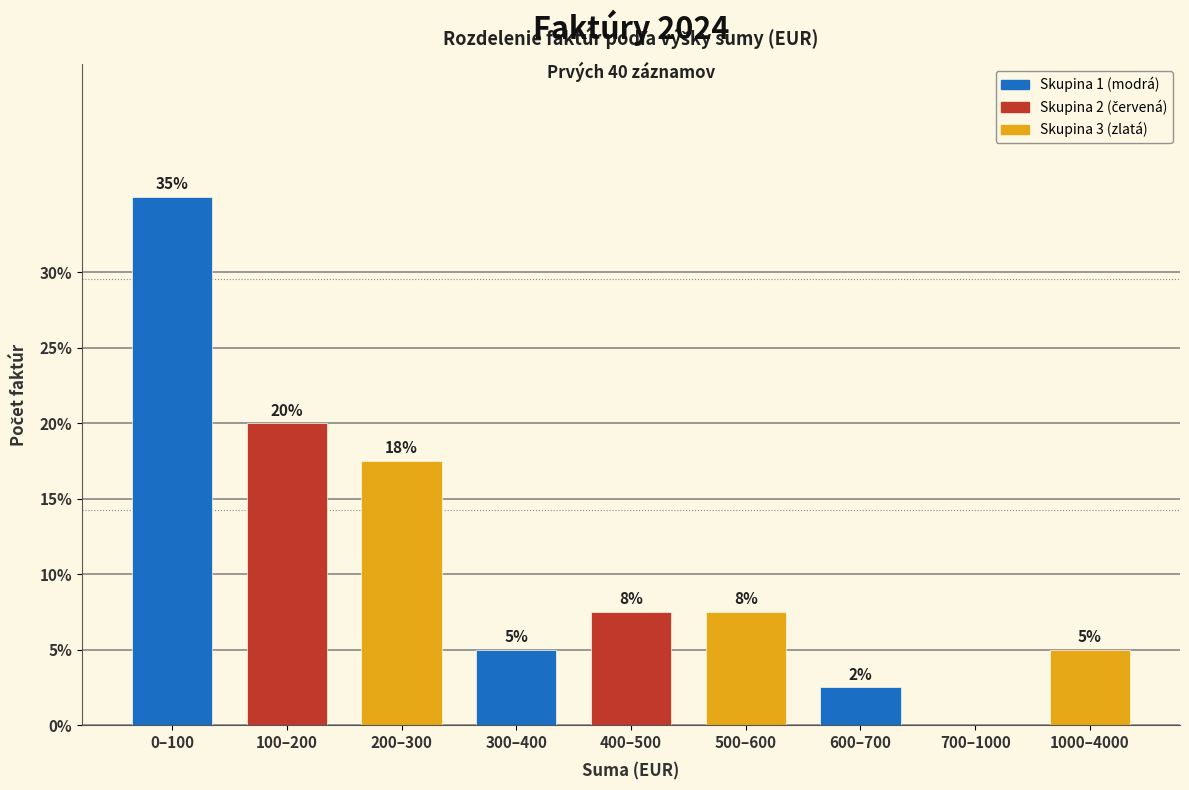

The chart shows a value of 0.0 at 700–1000. True or false?

True